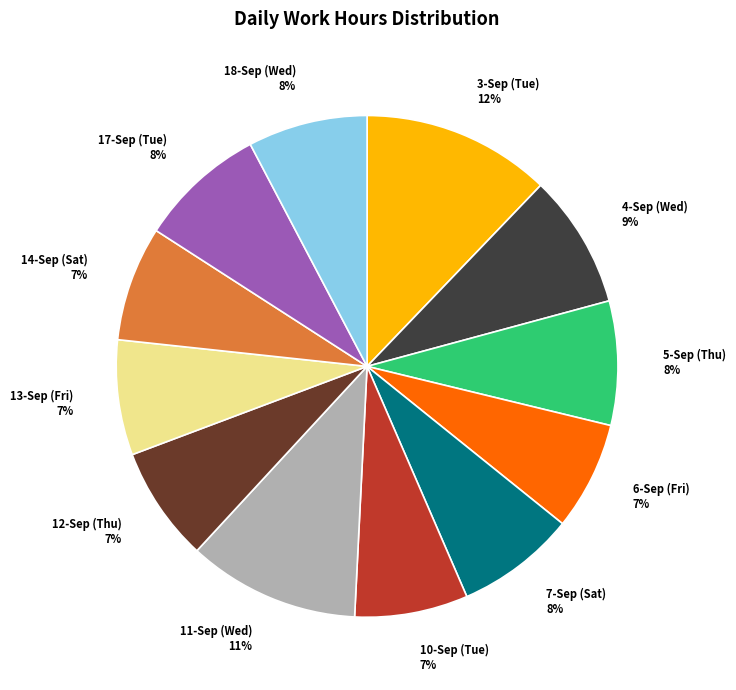

Is it true that 10-Sep (Tue) is 1% of the pie?

False